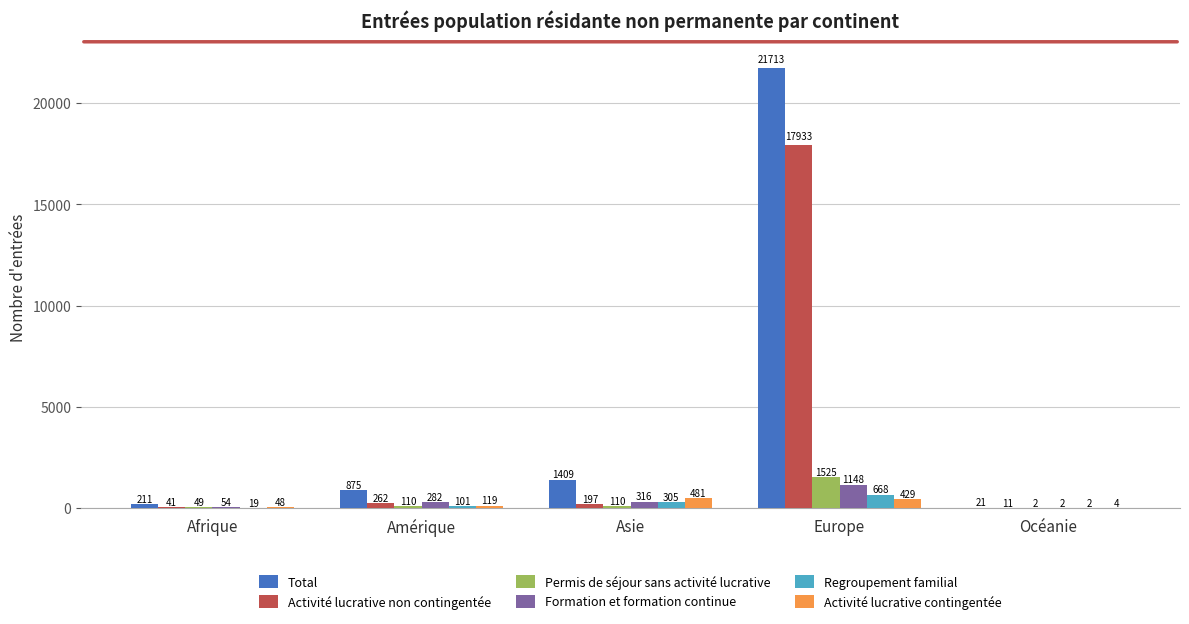

Which category has the highest value across all series?

Europe